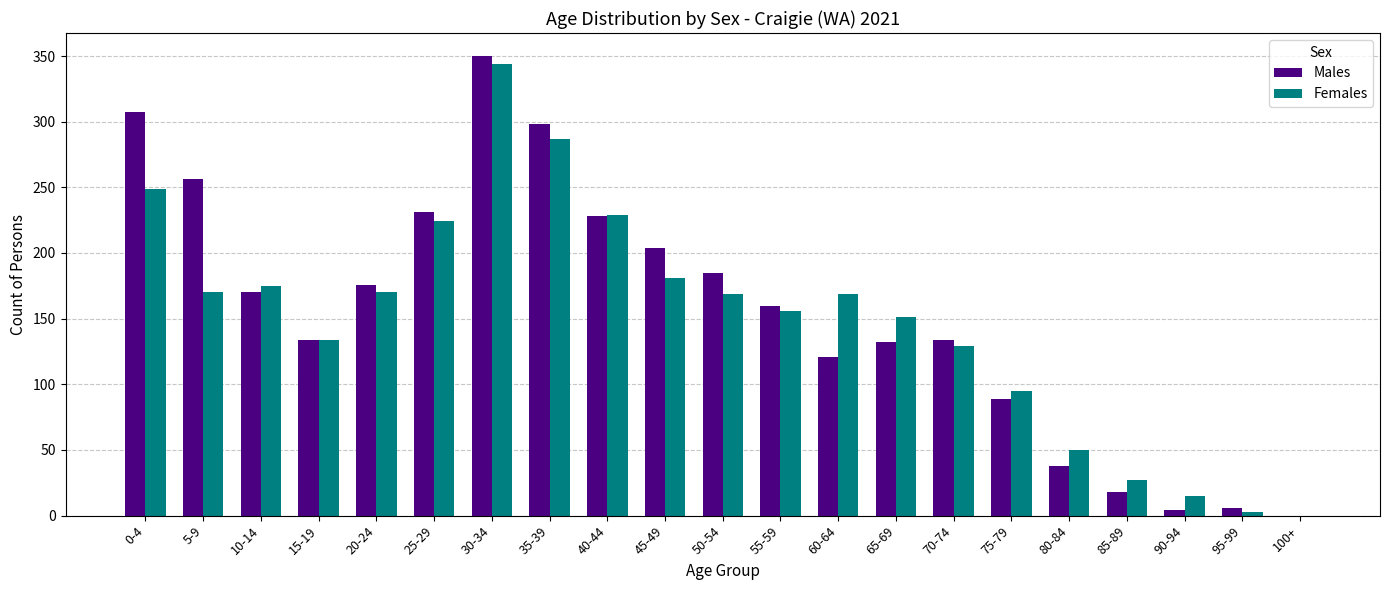

Is it true that Females equals 95 at 75-79?

True